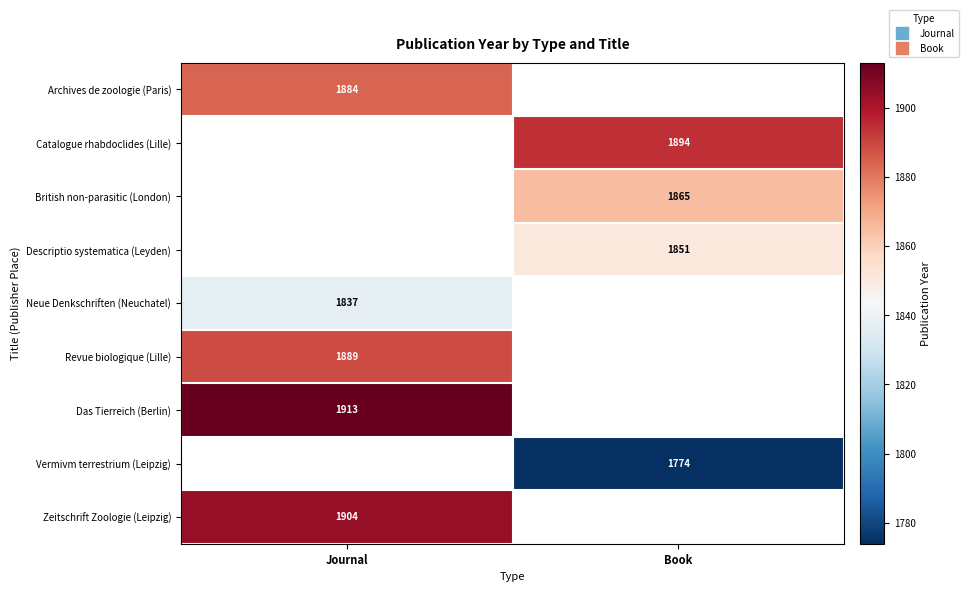

Which has a higher value, Book or Journal?

Journal